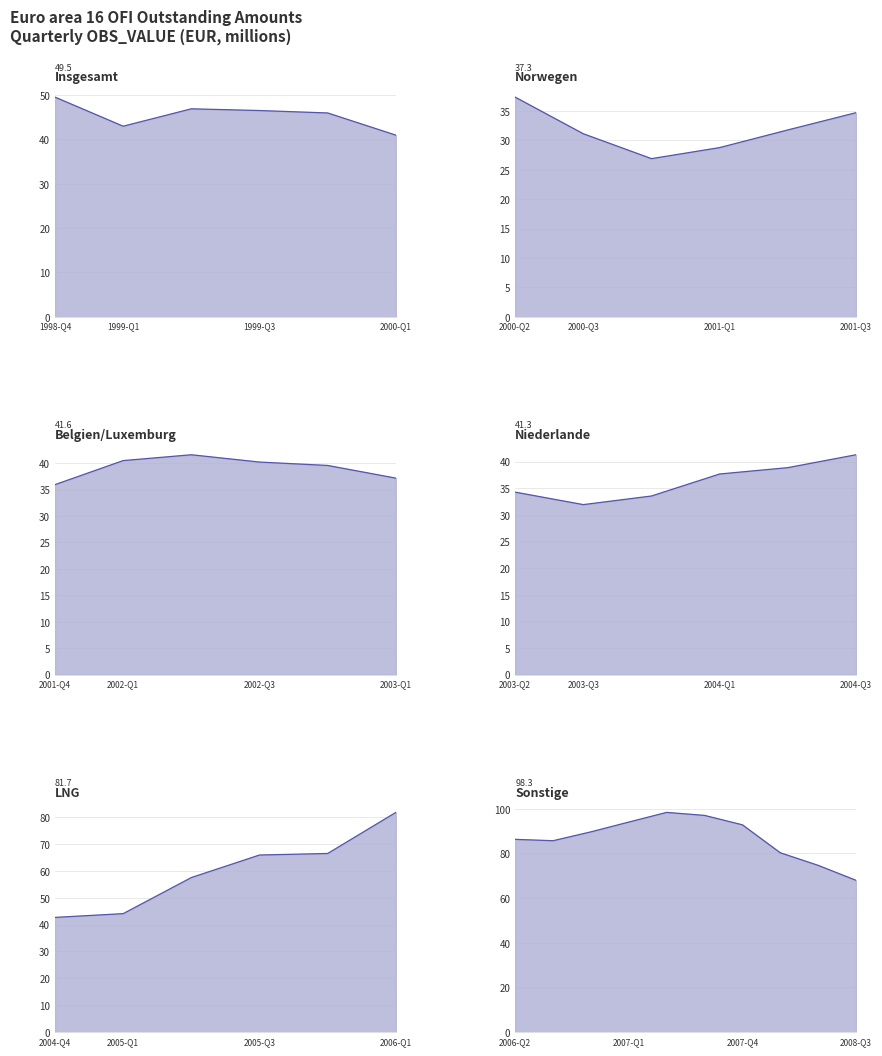

What is the value of the 4th point from the left?

94.0